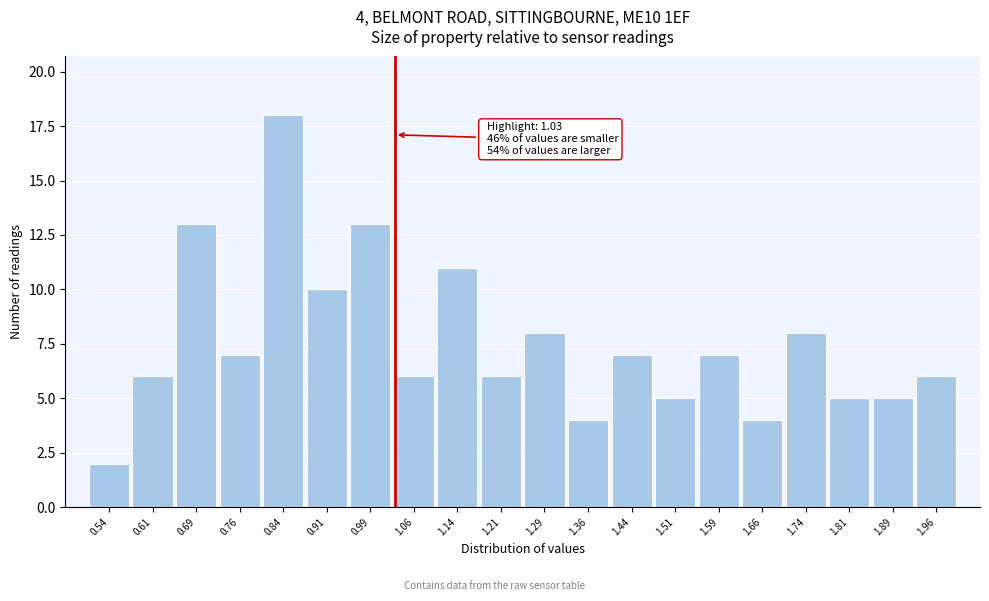

Over which range of the x-axis is the bar tallest?

0.800 to 0.875